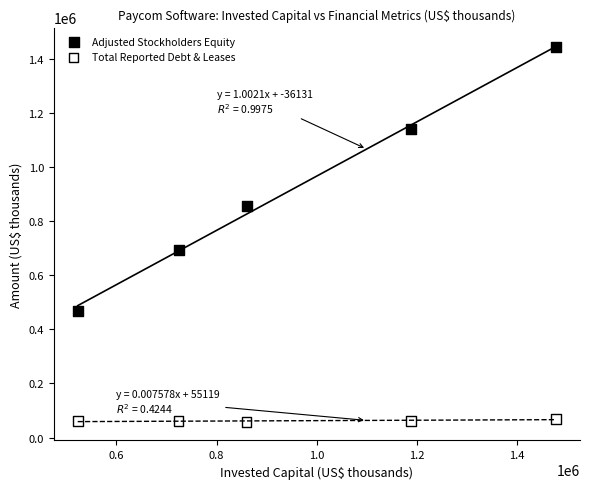

What are all the series names shown in the legend?

Adjusted Stockholders Equity, Total Reported Debt & Leases